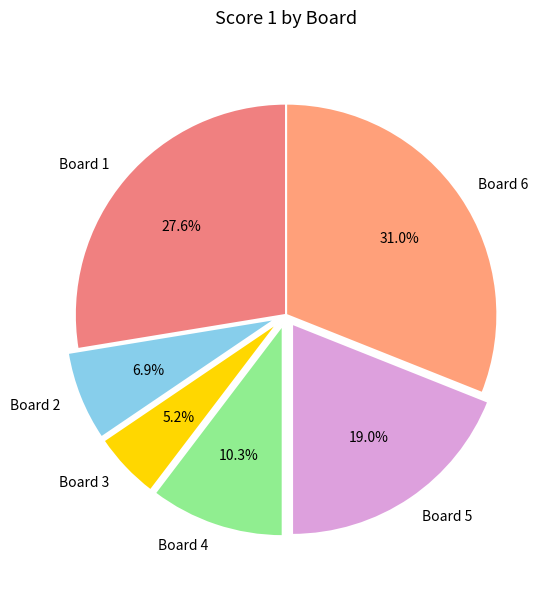

Which slice is the smallest?

Board 3